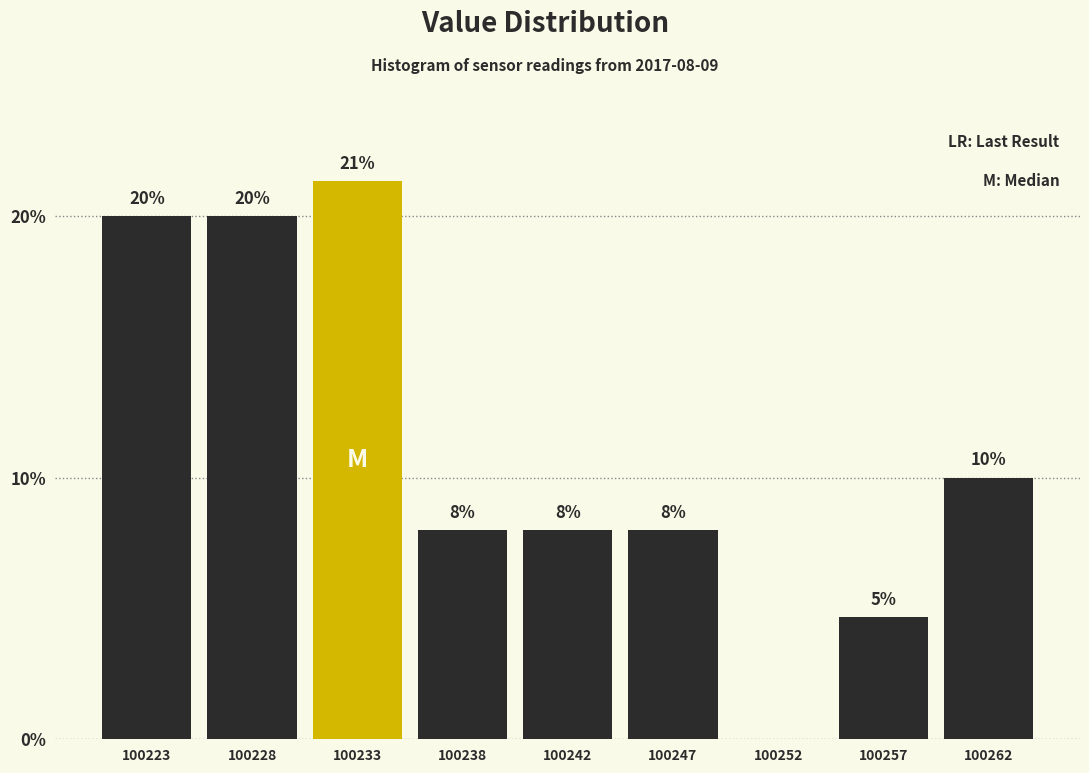

Which category has the highest value across all series?

100233